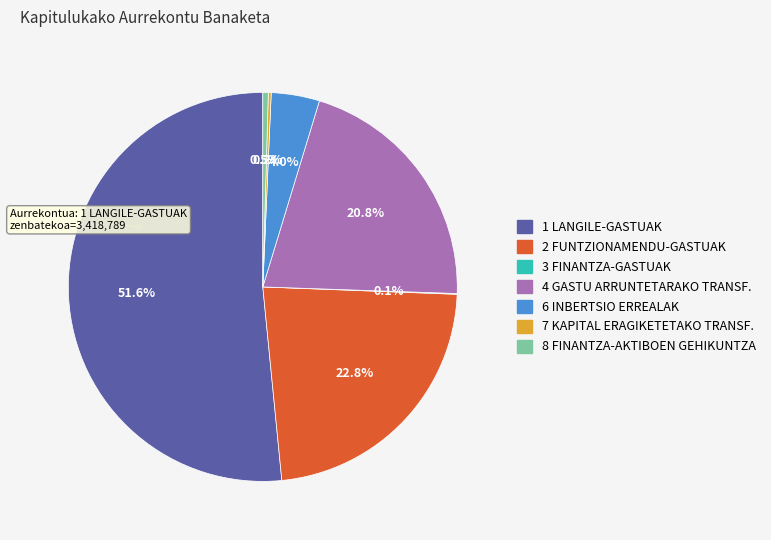

Does any single category account for the majority?

Yes